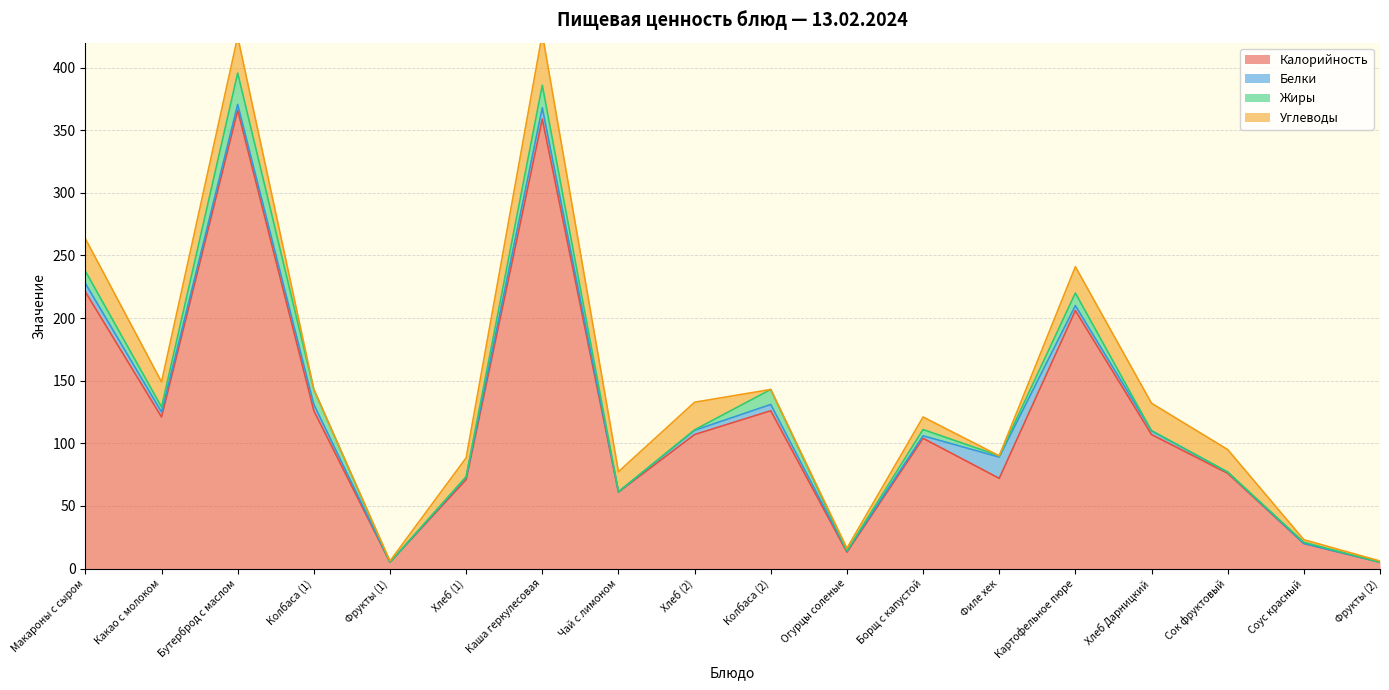

The value of Калорийность at Картофельное пюре is 365.6. True or false?

False